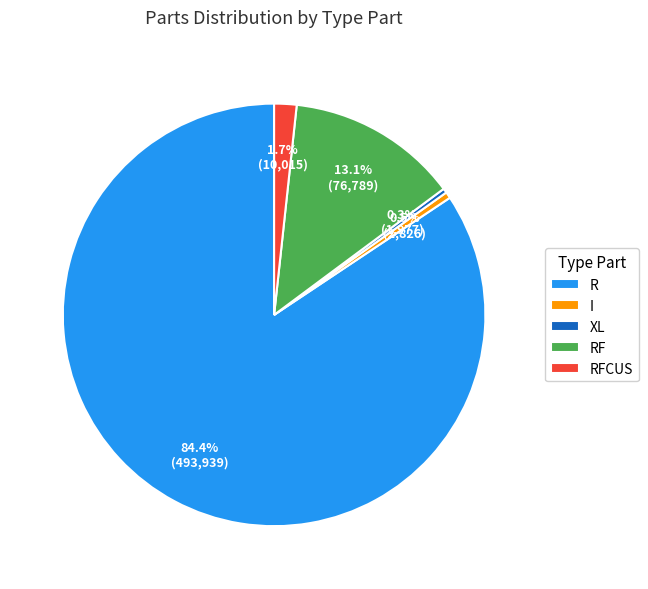

What is the largest slice in the pie chart?

R